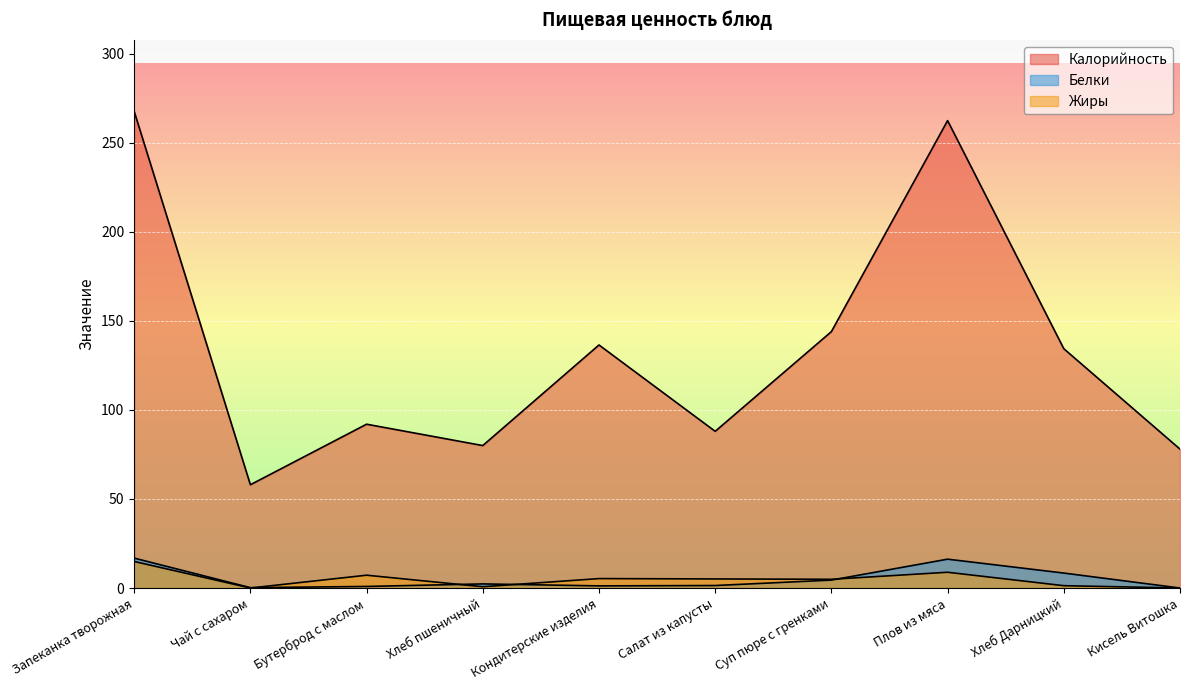

Count the number of categories in the chart.

10